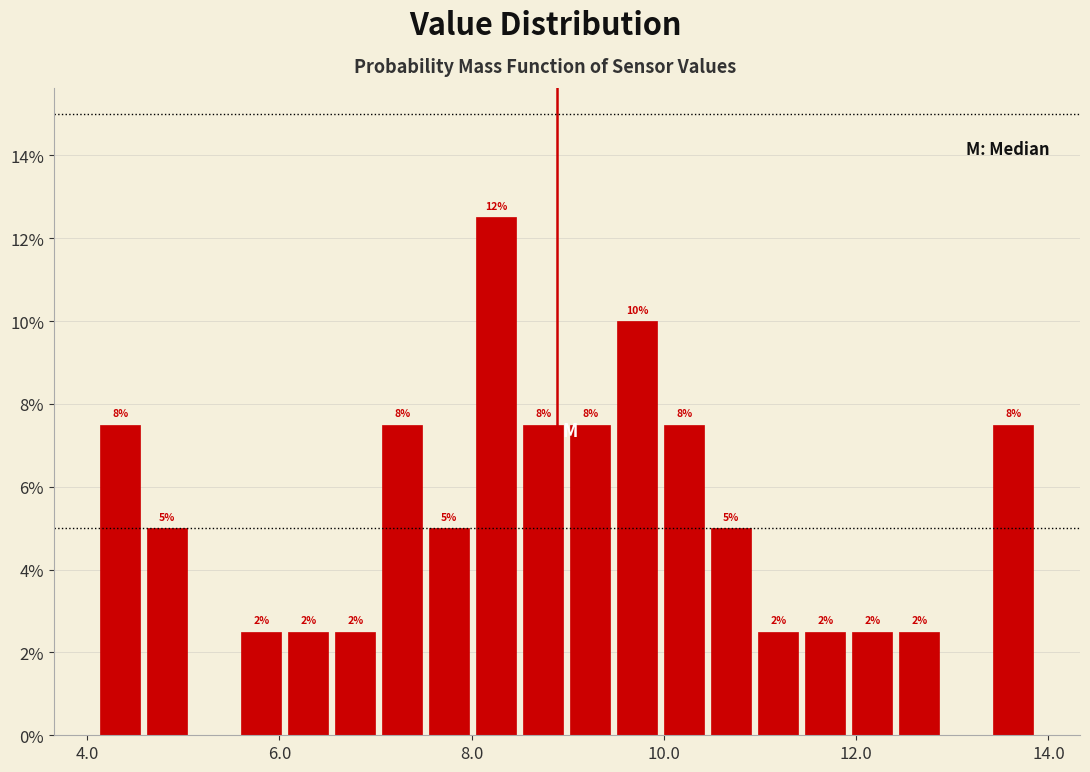

Around what value on the x-axis is the tallest bar? Give the approximate position of its centre, as read against the axis.

8.2